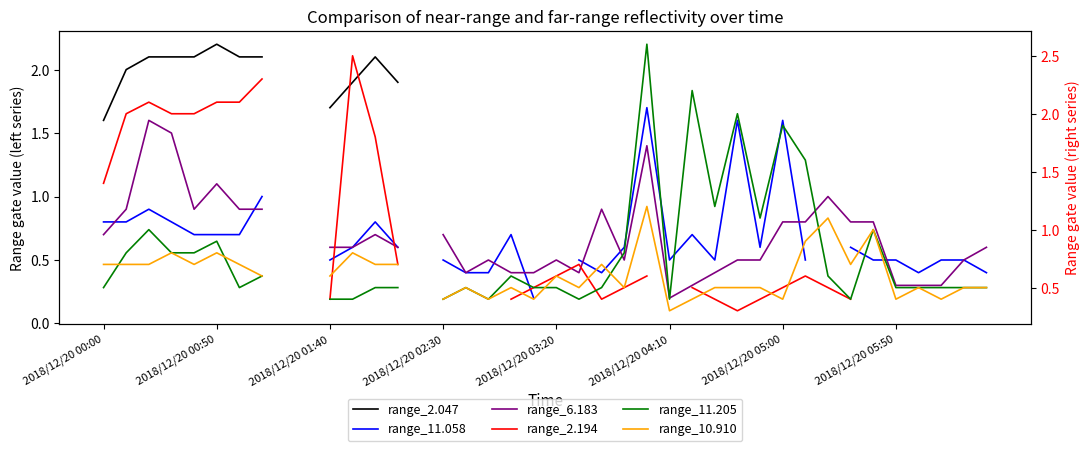

Does the chart display data point markers on the line(s)?

No